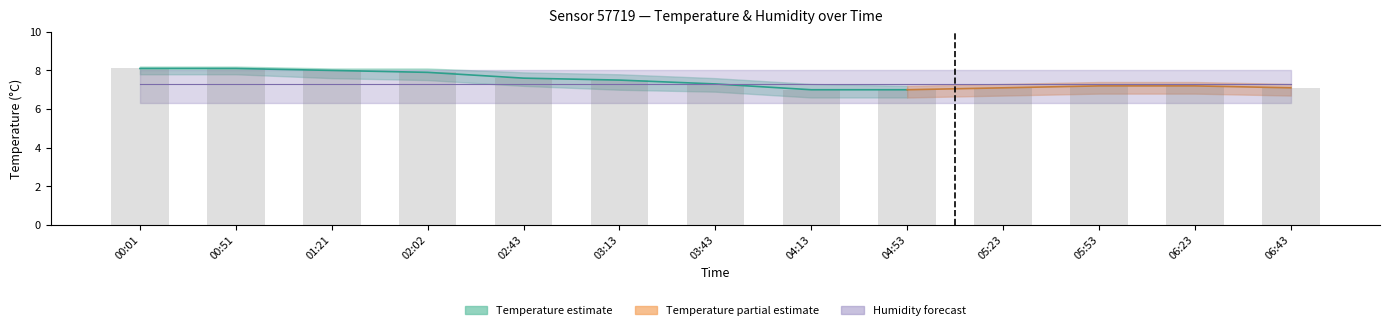

What is the value of the 3rd bar from the left?

8.0